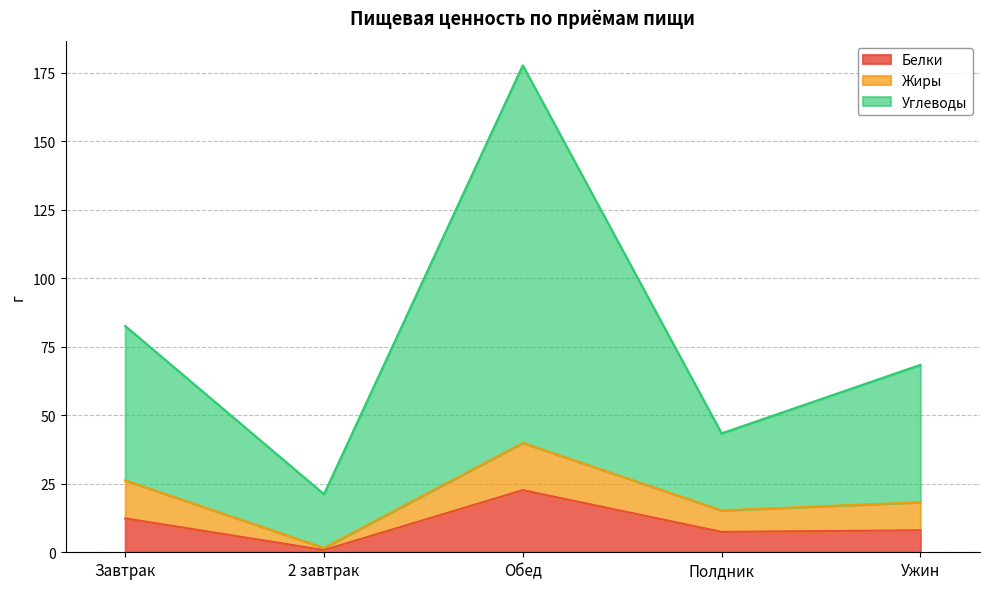

Reading left to right, list all the values displayed in this chart.

Белки: 12.4	0.8	22.7	7.4	8.0
Жиры: 26.2	1.6	39.9	15.3	18.3
Углеводы: 82.6	21.2	177.7	43.4	68.4